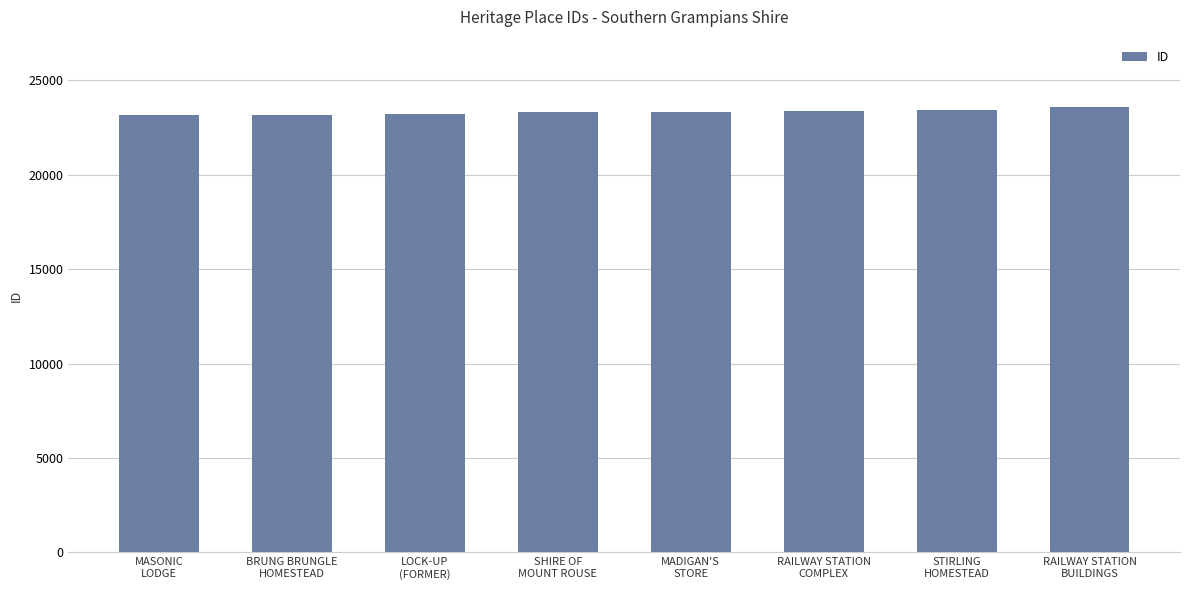

What is the smallest value displayed?

23182